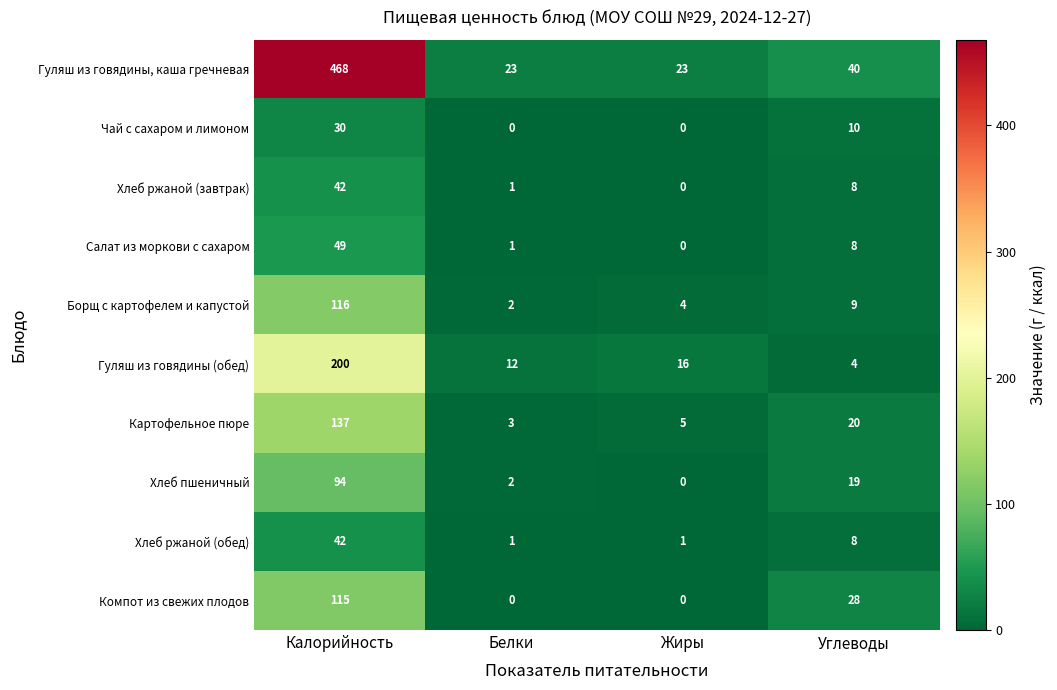

Which category has the highest value in the Хлеб ржаной (завтрак) series?

Калорийность